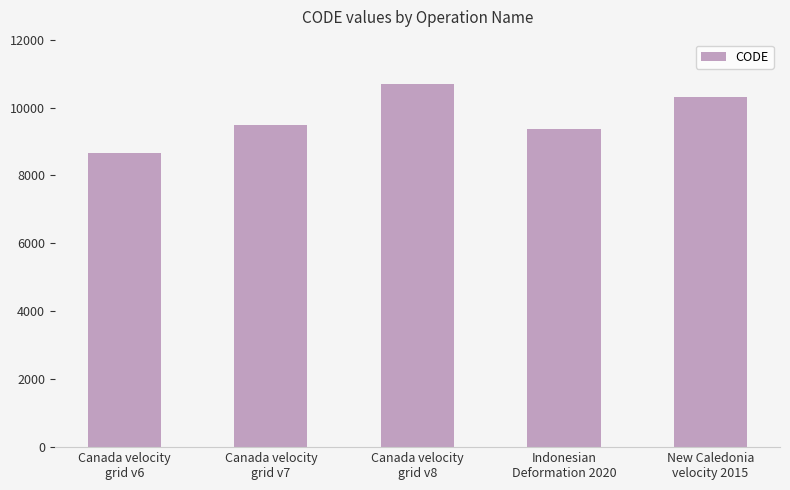

What is the label of the 2nd bar from the right?

Indonesian
Deformation 2020